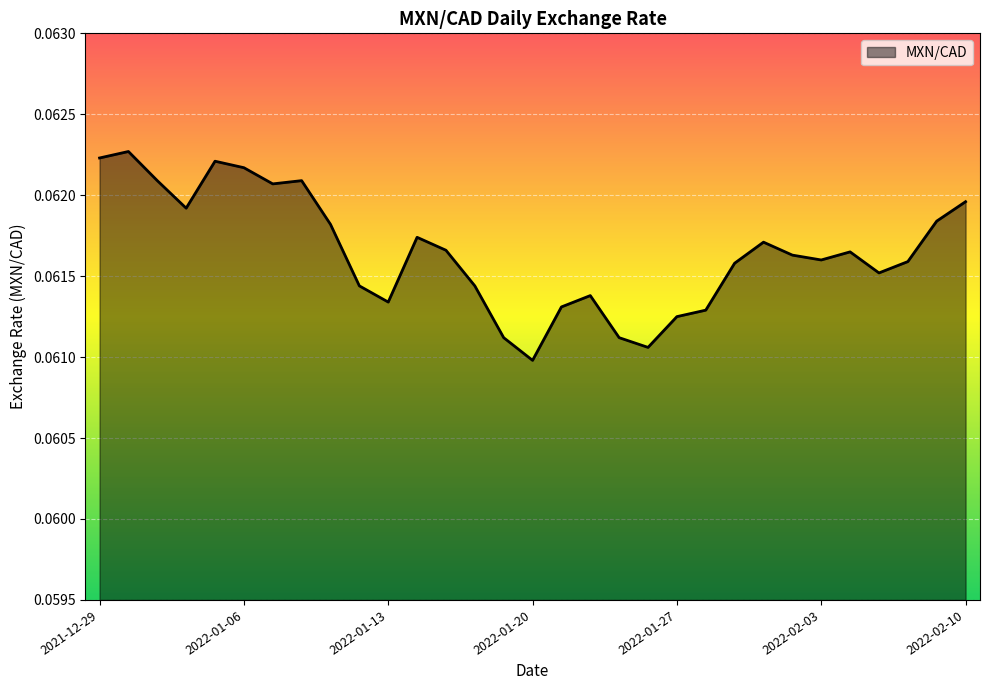

How many lines are shown in the chart?

1